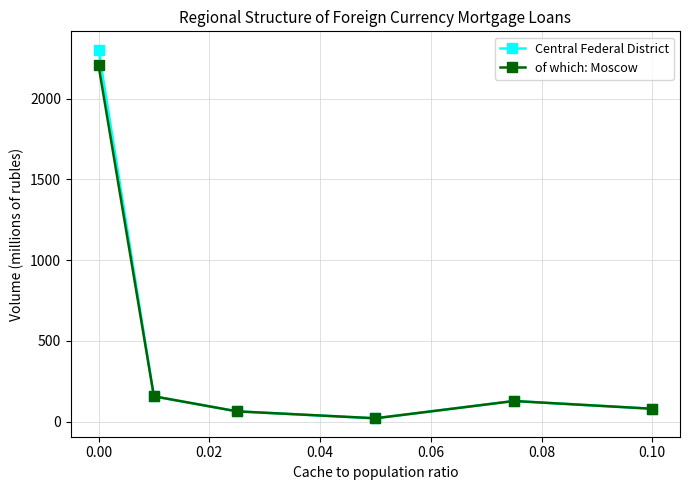

What is the maximum value shown in the chart?

2302